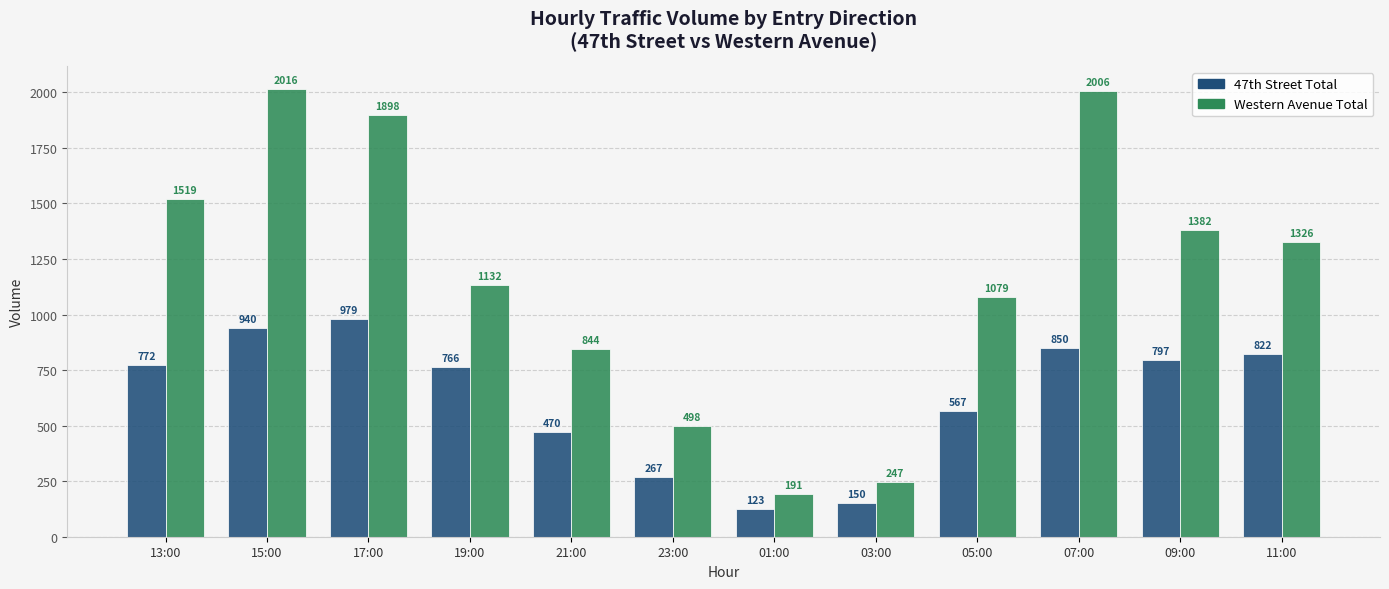

How many groups of bars are there?

12